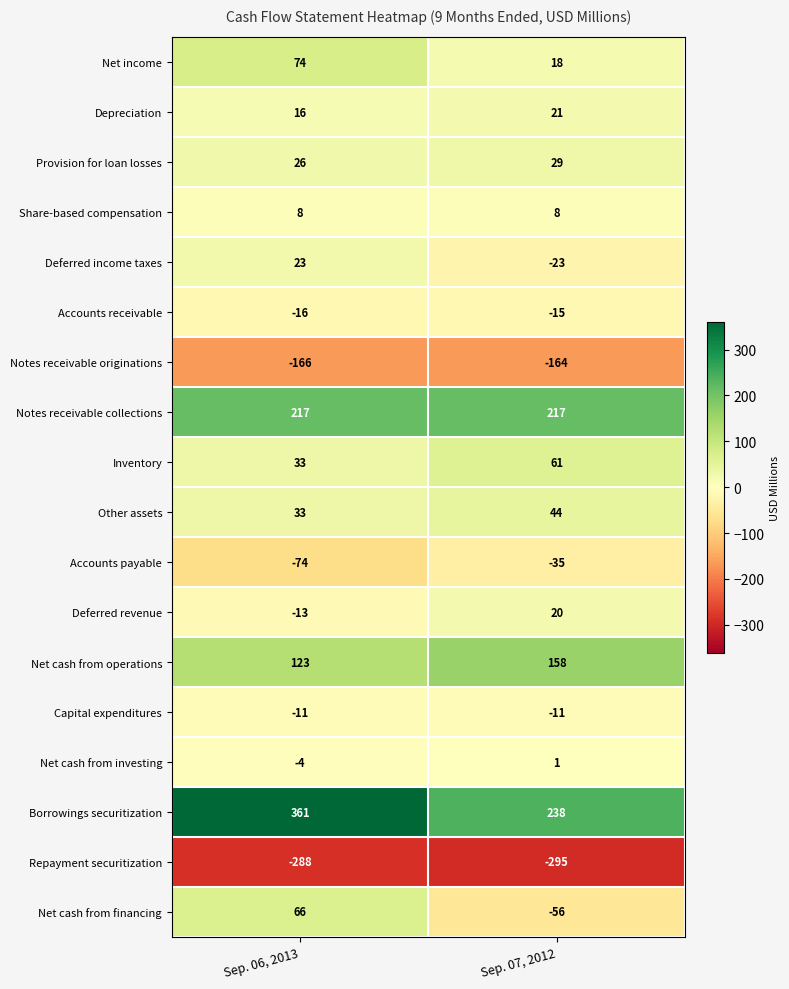

What value does the Net cash from investing series have at Sep. 06, 2013?

-4